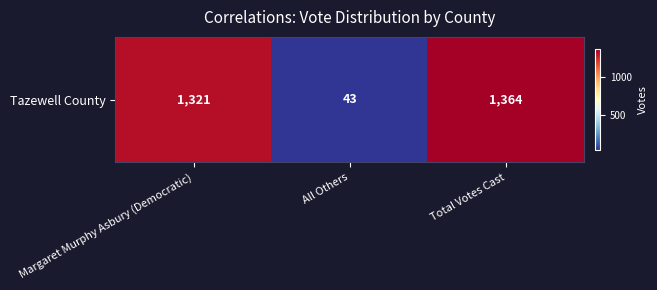

How many data points are above 1321?

1